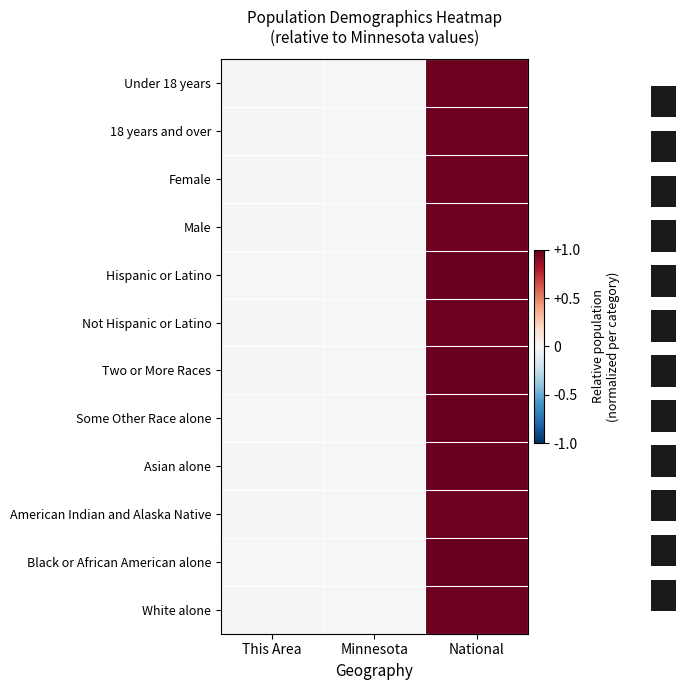

What is the difference between the Hispanic or Latino values at This Area and National?

1.0